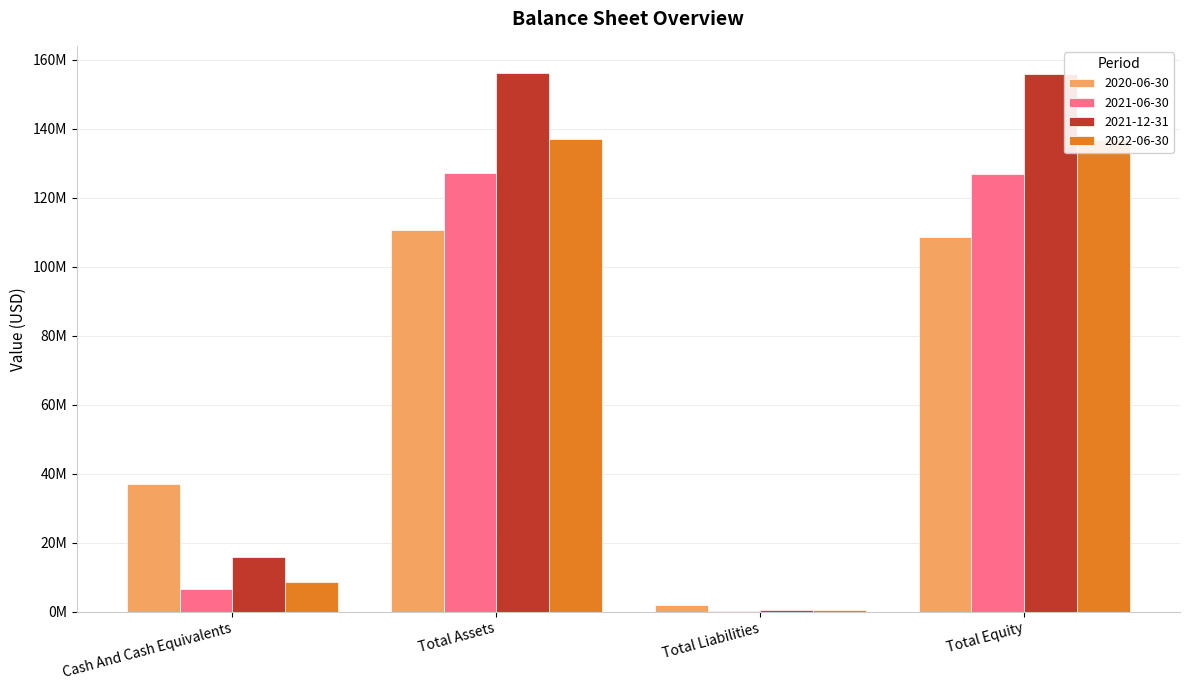

What are all the series names shown in the legend?

2020-06-30, 2021-06-30, 2021-12-31, 2022-06-30